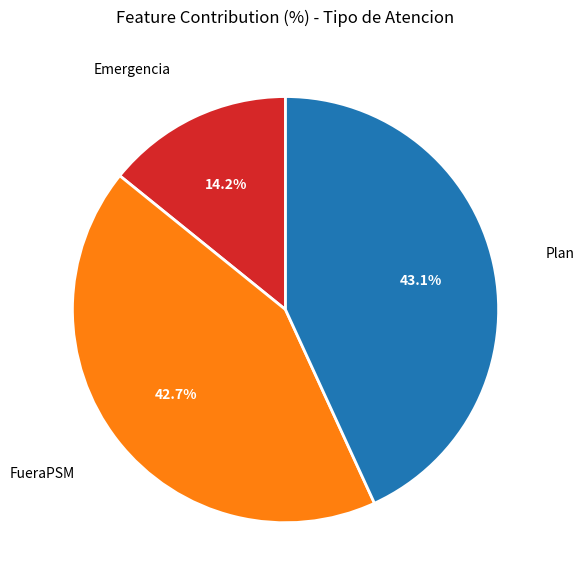

Which slice is the smallest?

Emergencia